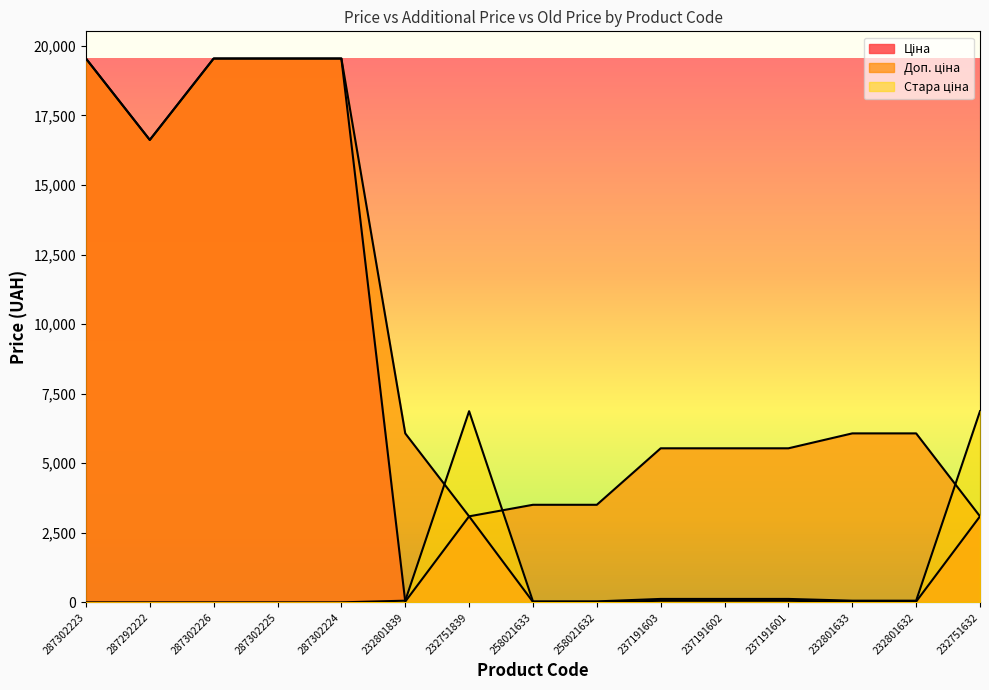

What are all the series names shown in the legend?

Ціна, Доп. ціна, Стара ціна